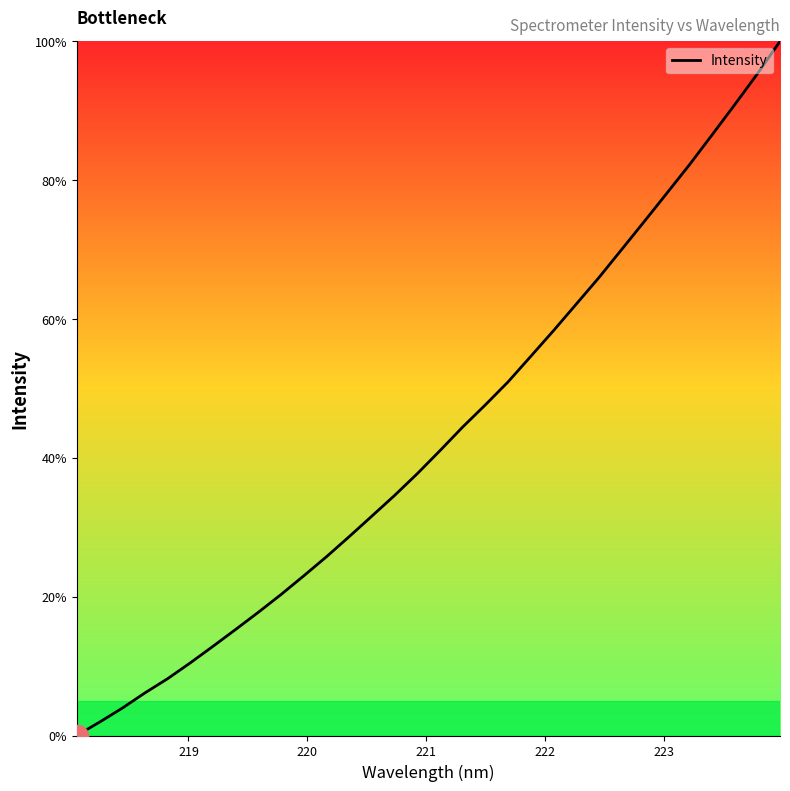

What is the difference between the maximum and minimum values?

100.0